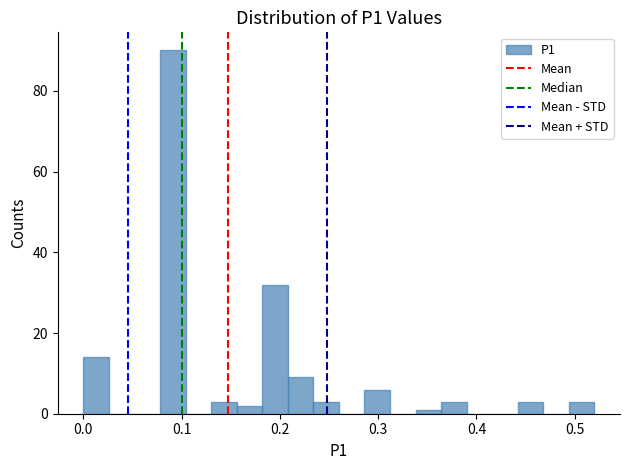

Around what value on the x-axis is the tallest bar? Give the approximate position of its centre, as read against the axis.

0.09